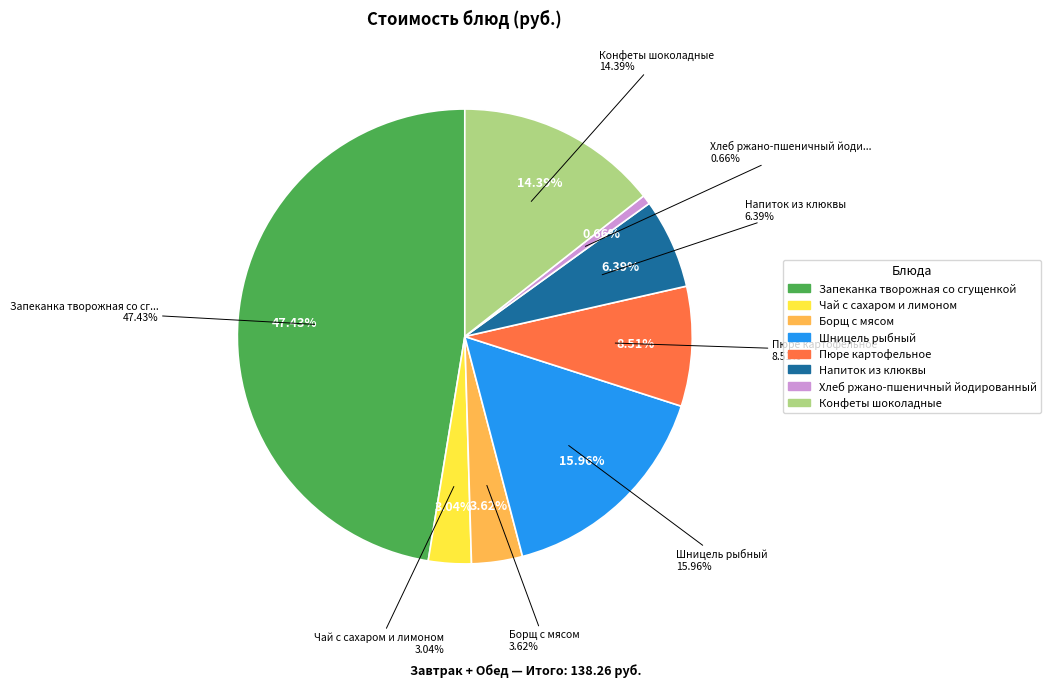

Do Напиток из клюквы and Пюре картофельное together represent more than half of the pie?

No